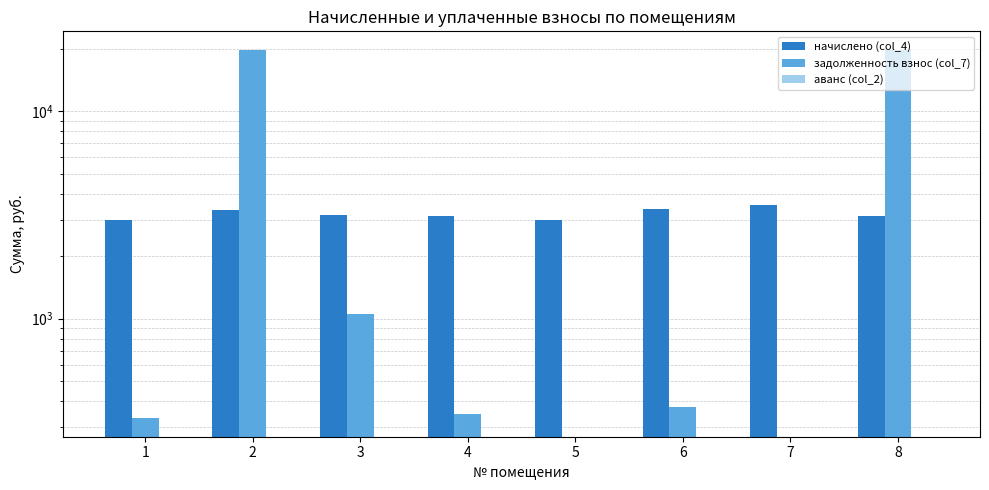

What is the maximum value shown in the chart?

19747.2